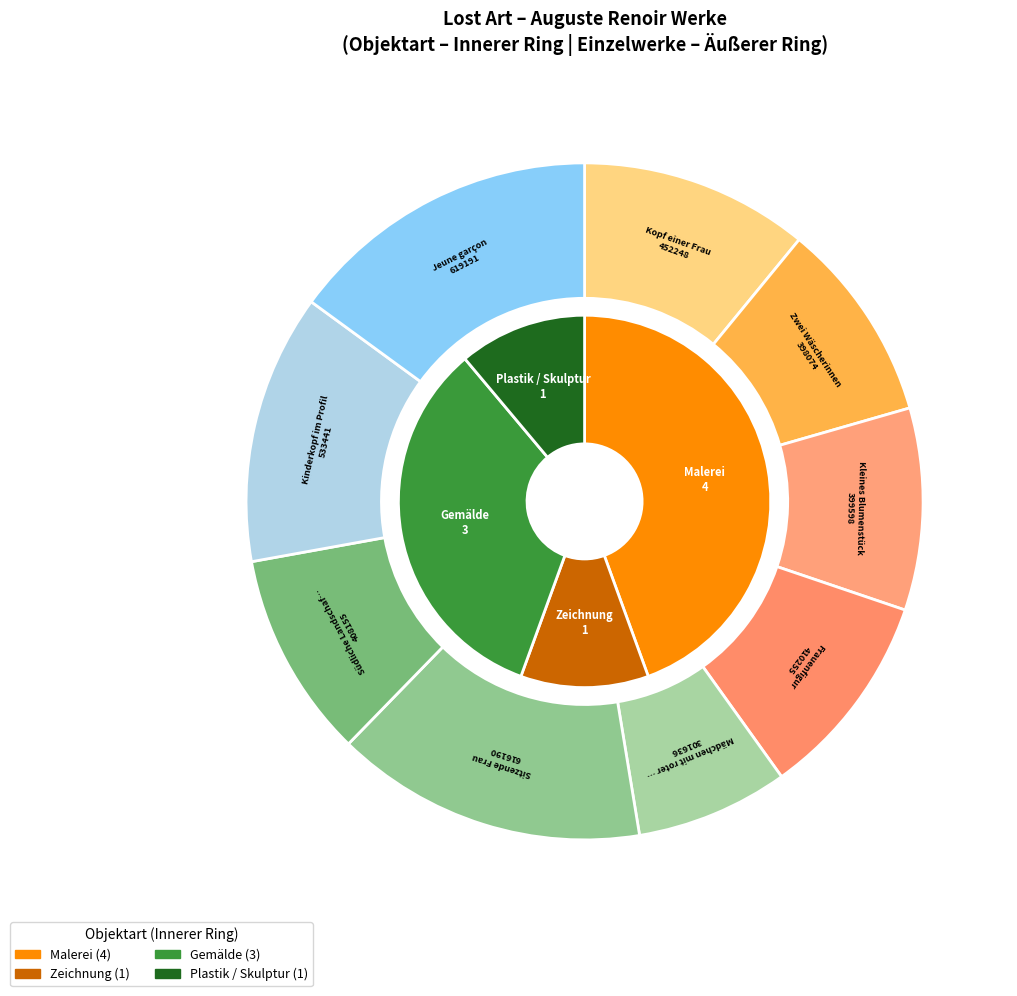

Which category has the smallest portion of the pie?

Mädchen mit roter Blume